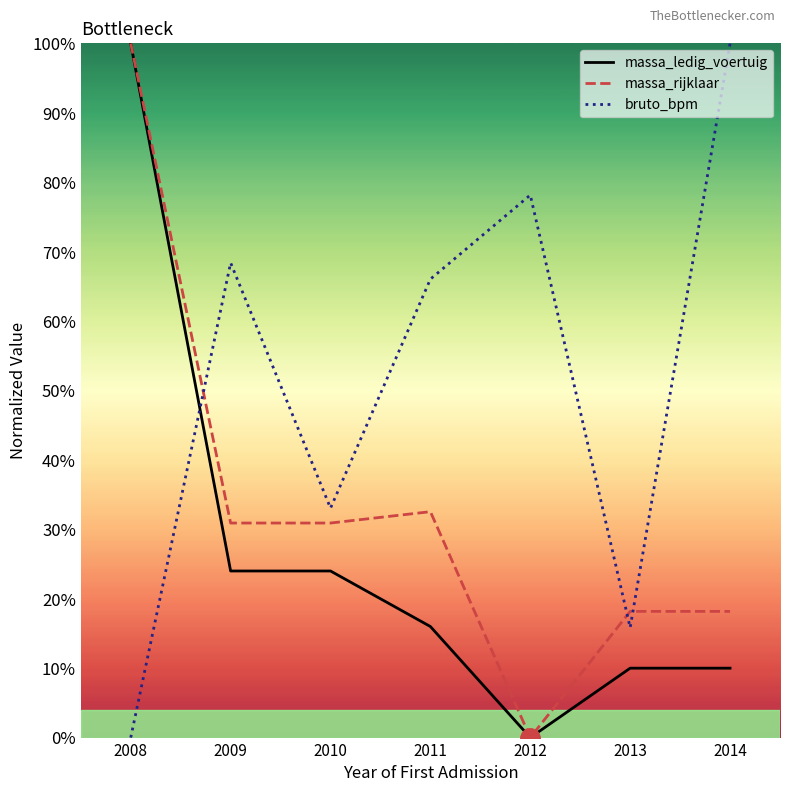

Rank the series by their average value, from highest to lowest.

bruto_bpm, massa_rijklaar, massa_ledig_voertuig